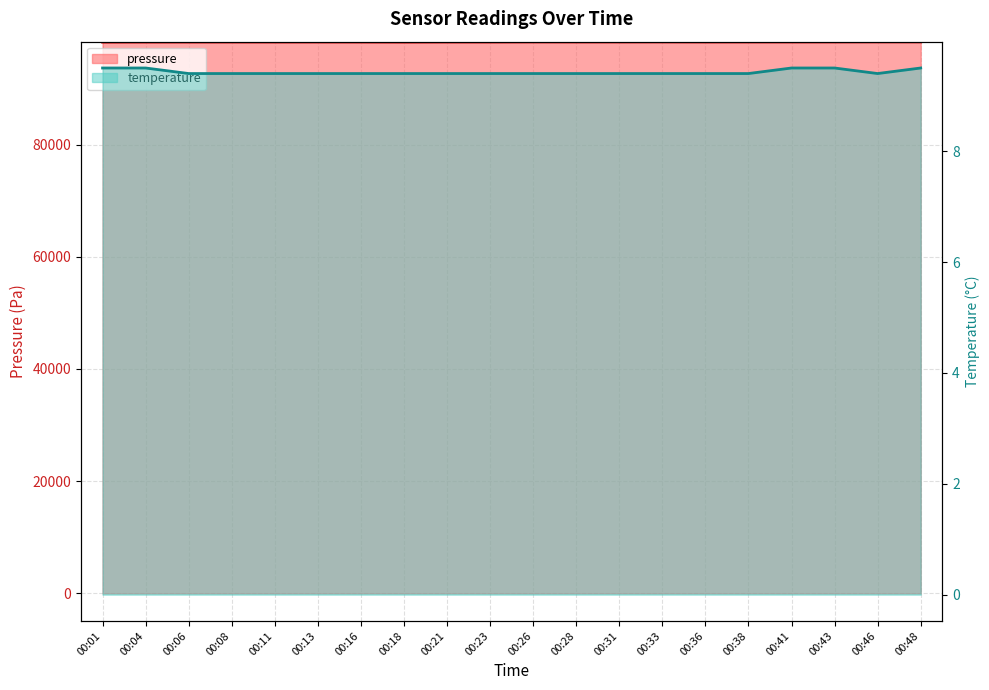

The temperature series shows 14.4 at 00:08. True or false?

False